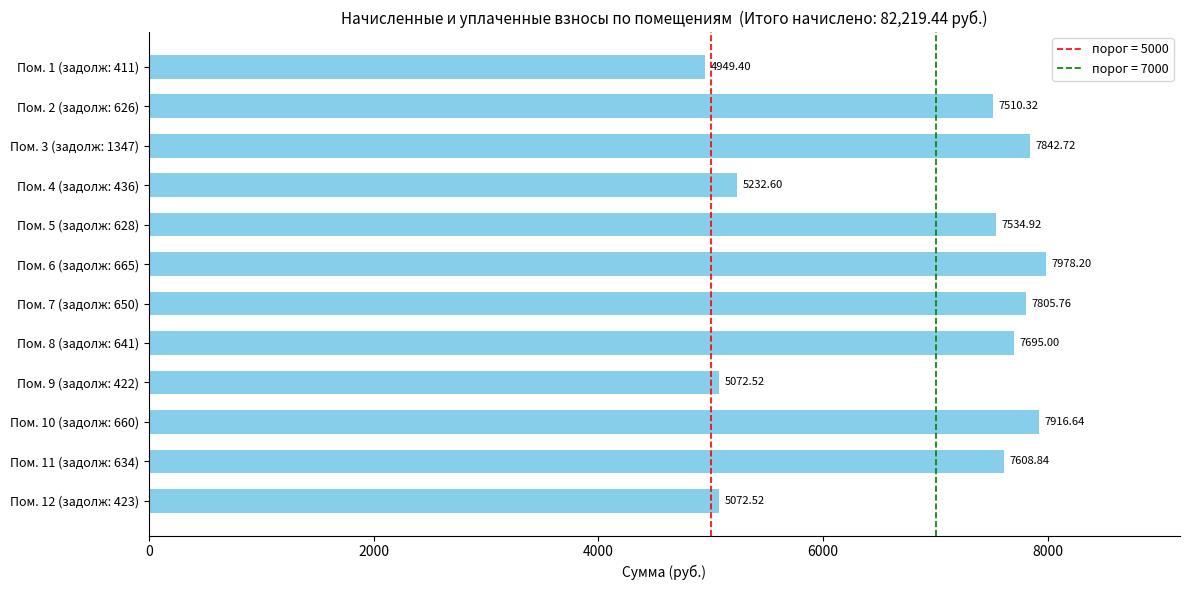

What is the difference between the maximum and minimum values?

3028.8